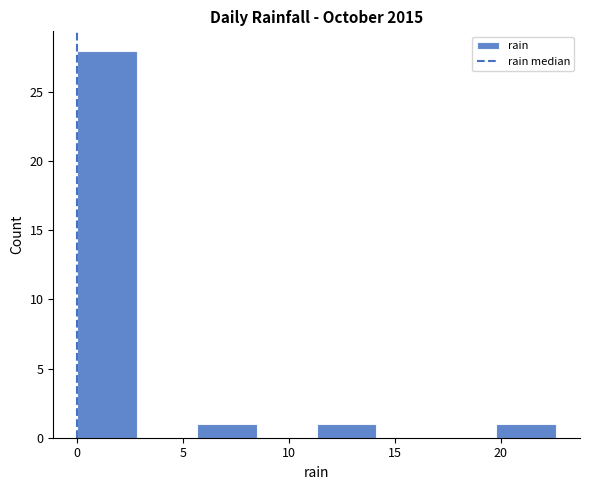

Reading left to right, transcribe this chart: for each bar, give the range it covers on the x-axis and its height. Neither the bar edges nor the heights are printed on the chart, so give them approximately, as read against the axes.

0.0 to 3.0: 28
3.0 to 5.5: 0
5.5 to 8.5: 1
8.5 to 11.5: 0
11.5 to 14.0: 1
14.0 to 17.0: 0
17.0 to 20.0: 0
20.0 to 22.5: 1